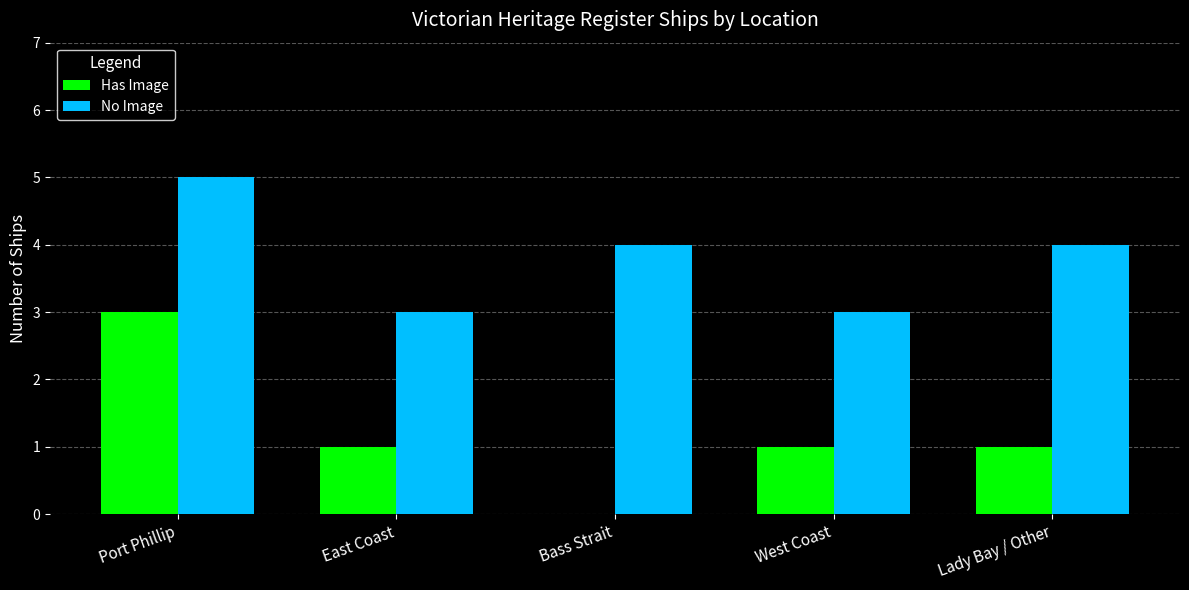

True or false: Has Image has a value of 1 at Bass Strait.

False